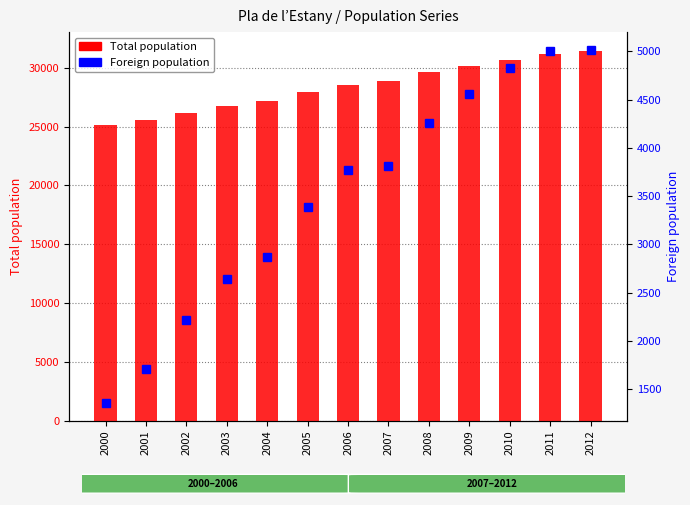

Reading right to left, transcribe all the data shown in this chart.

Total population: 31463	31169	30660	30153	29645	28893	28557	27905	27141	26720	26114	25577	25130
Foreign population: 5016	5005	4832	4554	4254	3811	3774	3388	2864	2639	2216	1712	1356